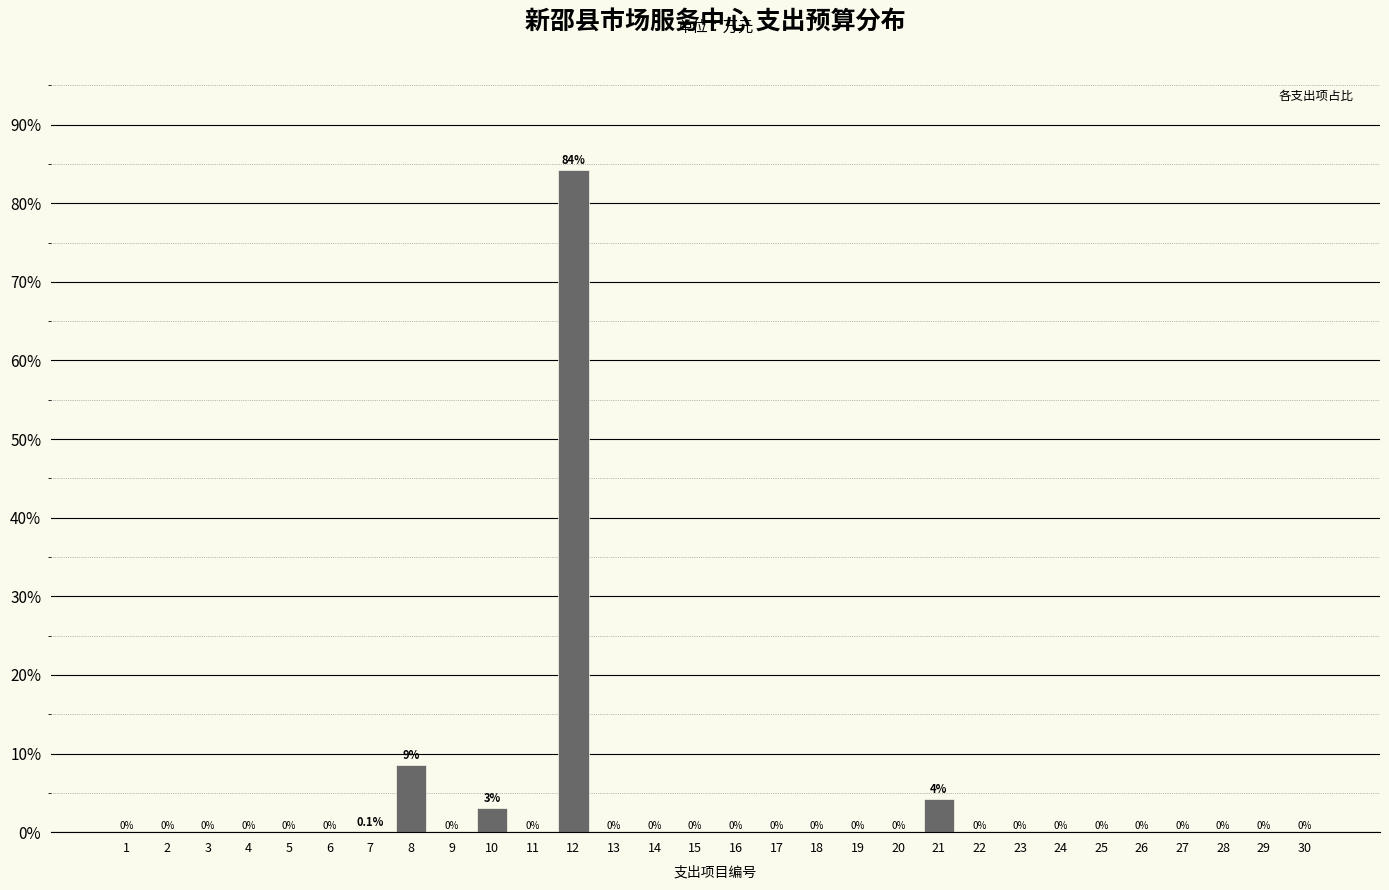

Reading right to left, what are all the values shown in this chart?

30=0.0	29=0.0	28=0.0	27=0.0	26=0.0	25=0.0	24=0.0	23=0.0	22=0.0	21=4.2	20=0.0	19=0.0	18=0.0	17=0.0	16=0.0	15=0.0	14=0.0	13=0.0	12=84.2	11=0.0	10=3.0	9=0.0	8=8.5	7=0.1	6=0.0	5=0.0	4=0.0	3=0.0	2=0.0	1=0.0